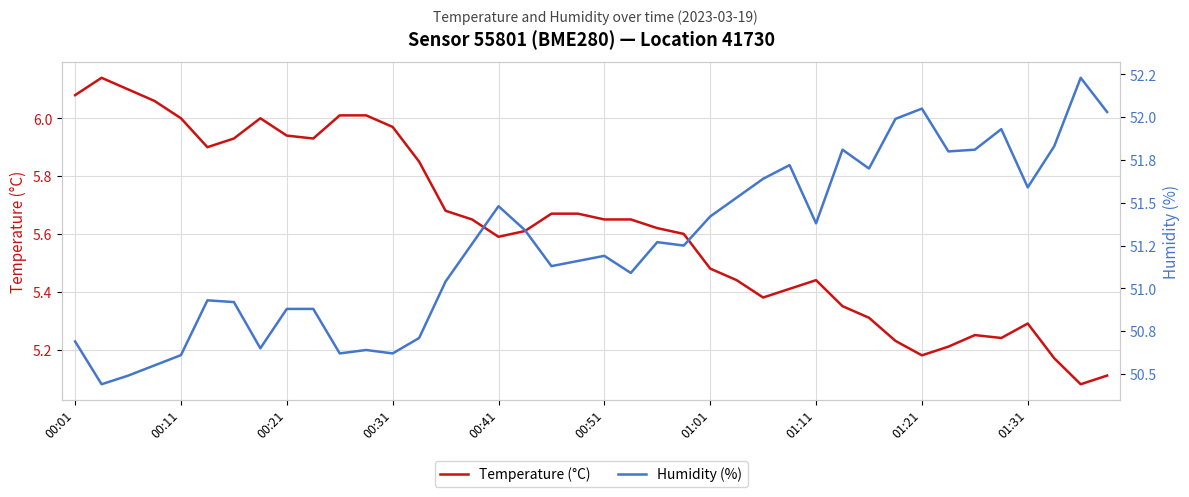

What are all the series names shown in the legend?

Temperature (°C), Humidity (%)